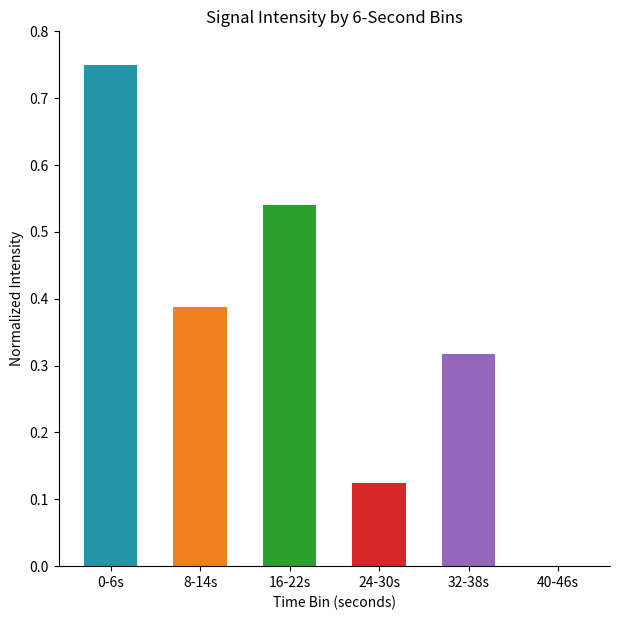

Which has a higher value, 8-14s or 32-38s?

8-14s